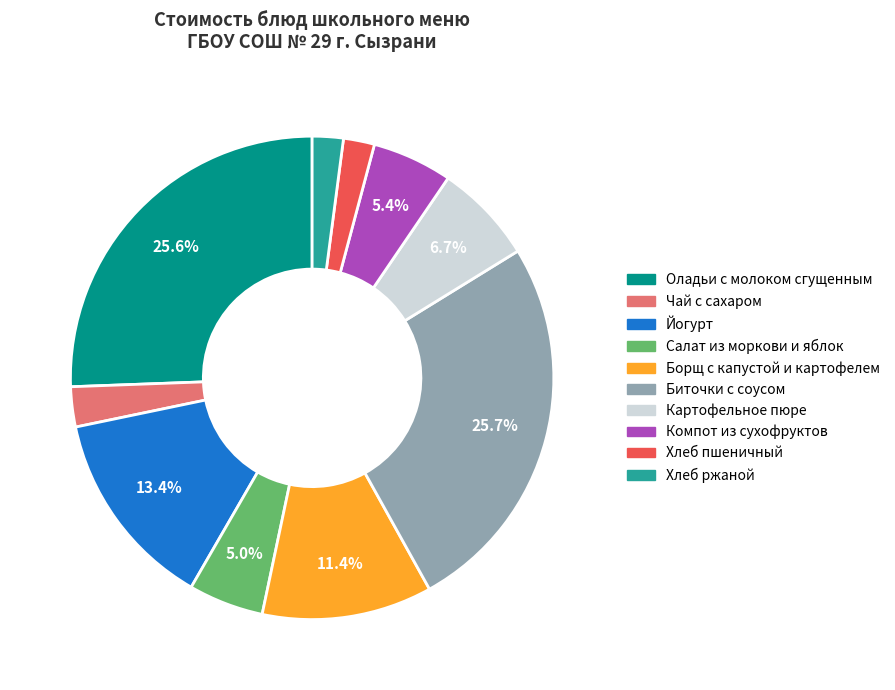

Is it true that Борщ с капустой и картофелем is 11% of the pie?

True